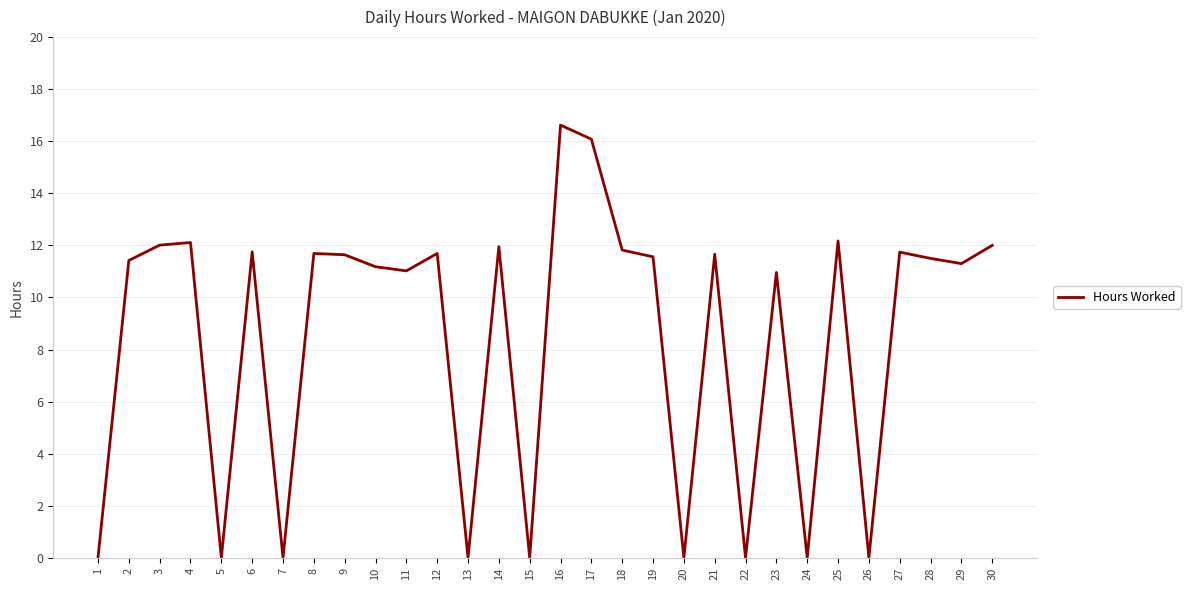

Is it true that the value at 13 is 0.0?

True